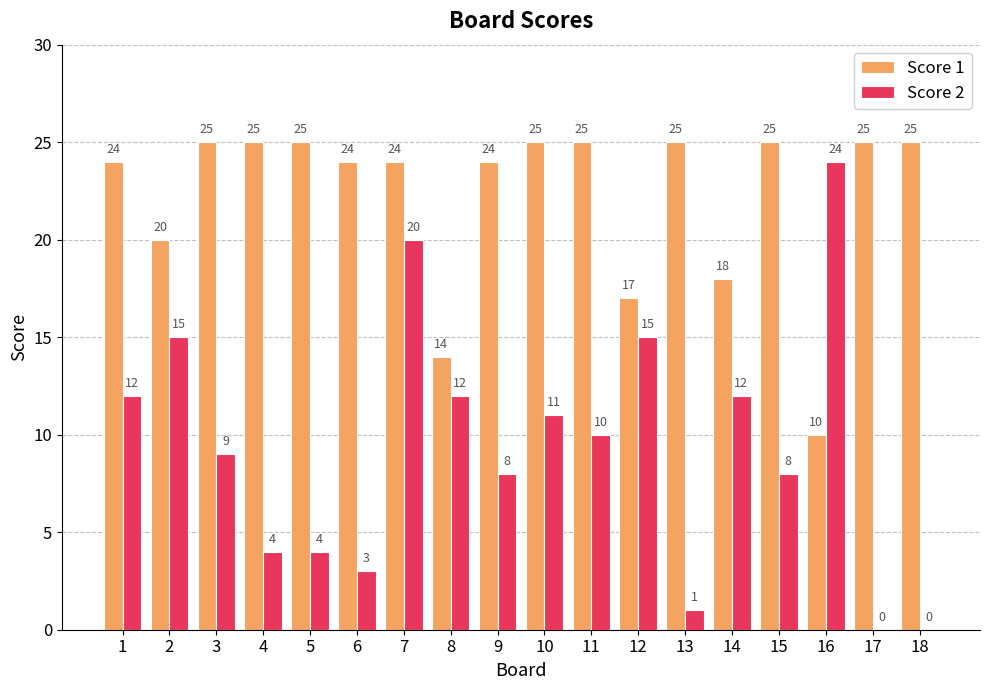

Which category has the highest value in the Score 2 series?

16